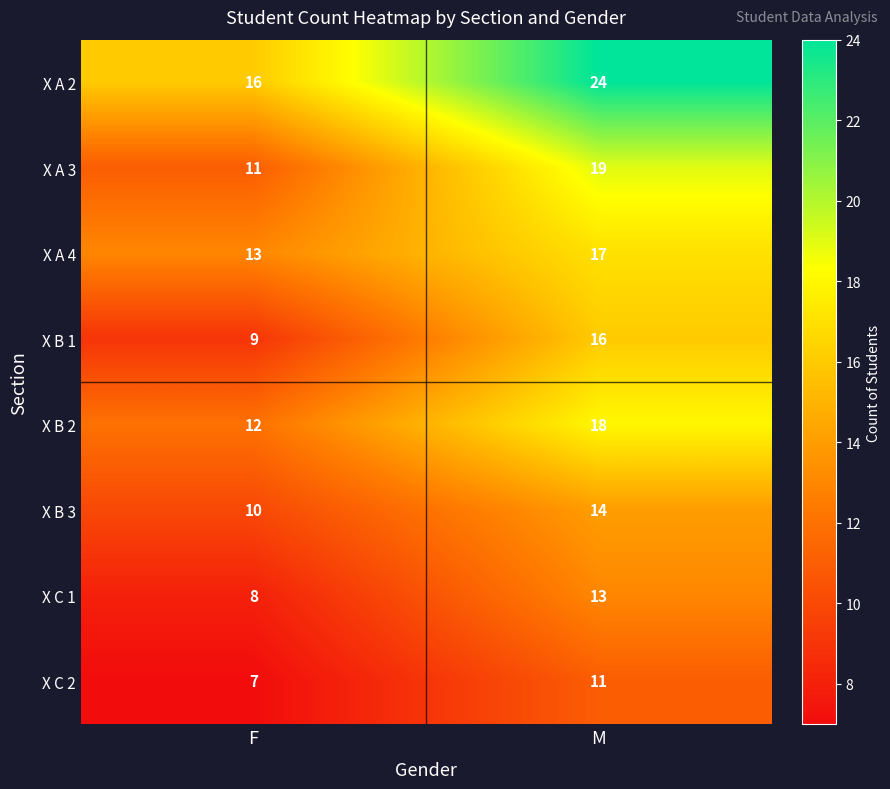

What is the sum of the X A 4 values at M and F?

30